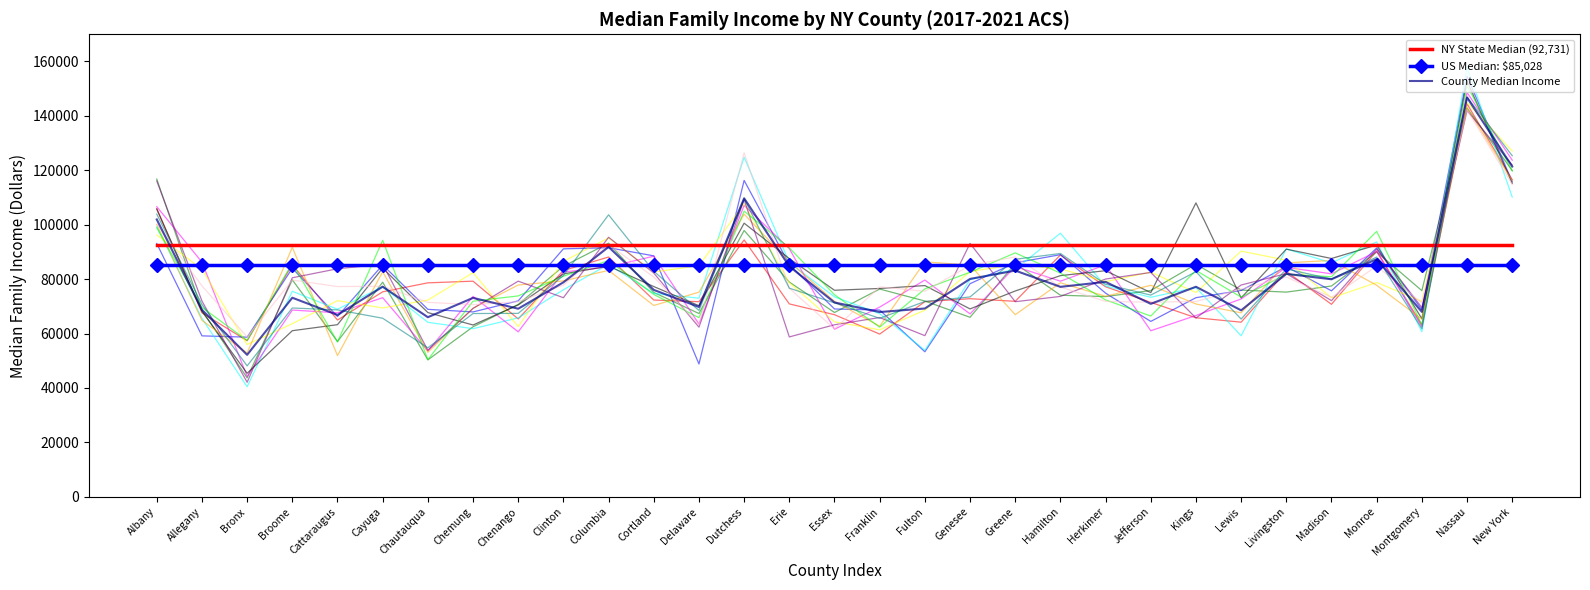

How many series are shown in this chart?

3